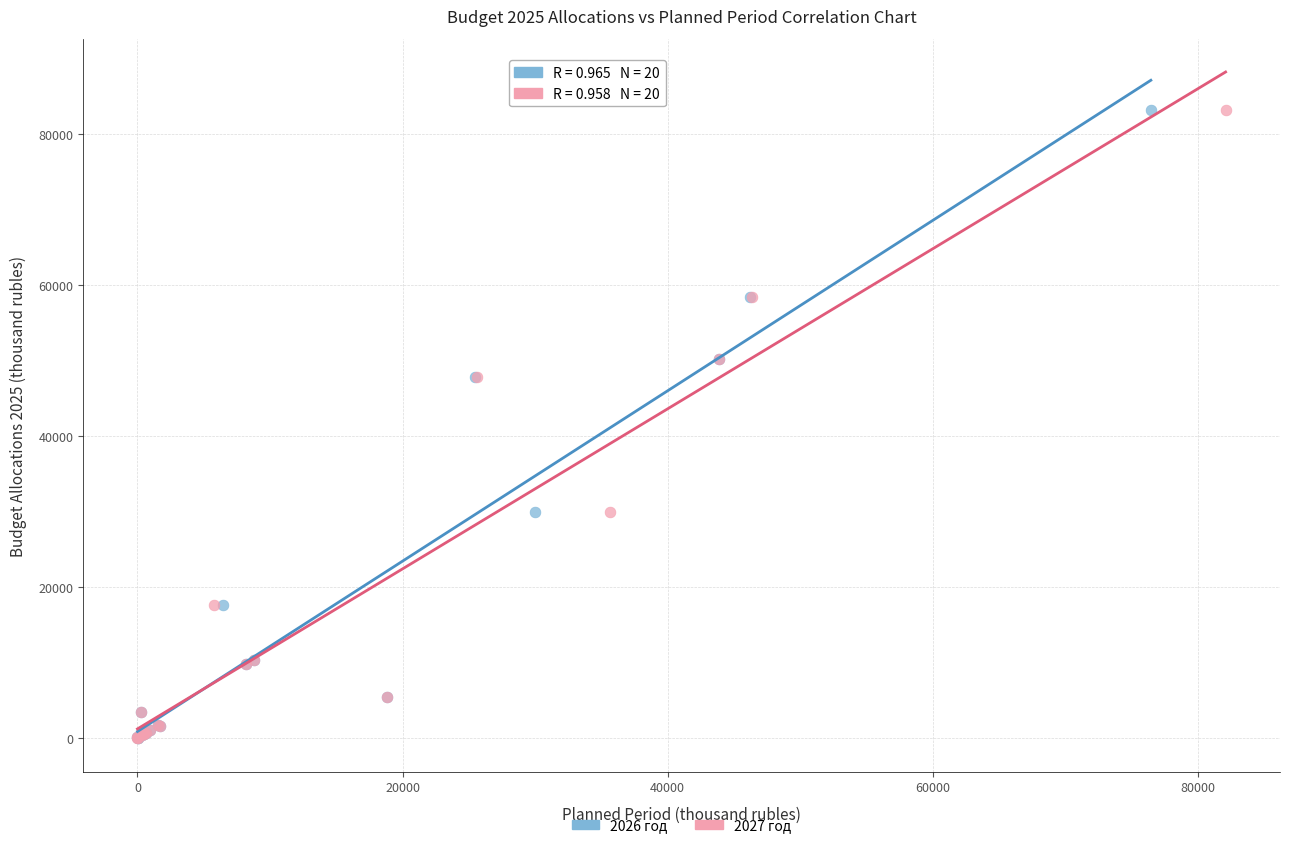

What are all the series names shown in the legend?

2026 год, 2027 год